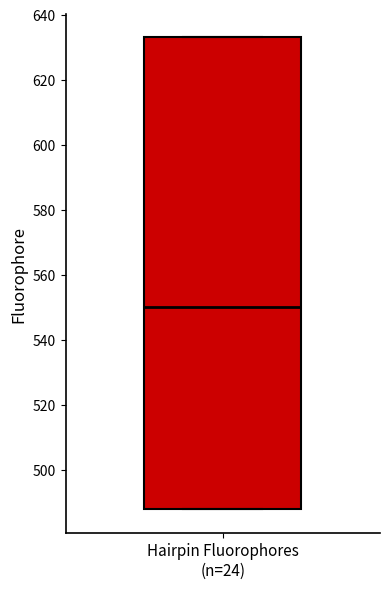

Where does the median line of the box for Hairpin Fluorophores (n=24) sit on the y-axis? The values are not printed on the chart, so give them approximately, as read against the axis.

550